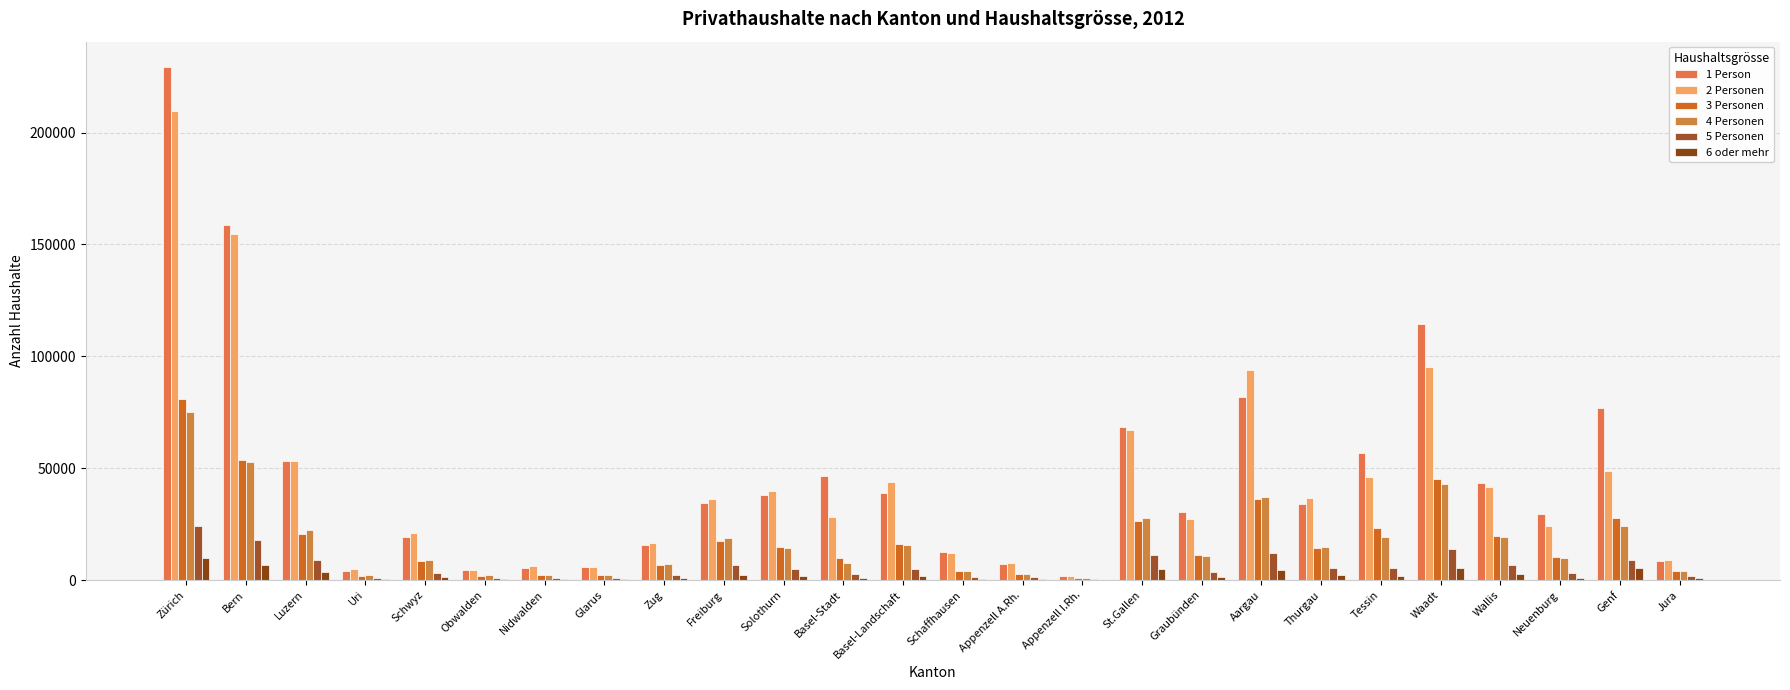

What is the value of the 2 Personen bar at the 25th from the left?

48786